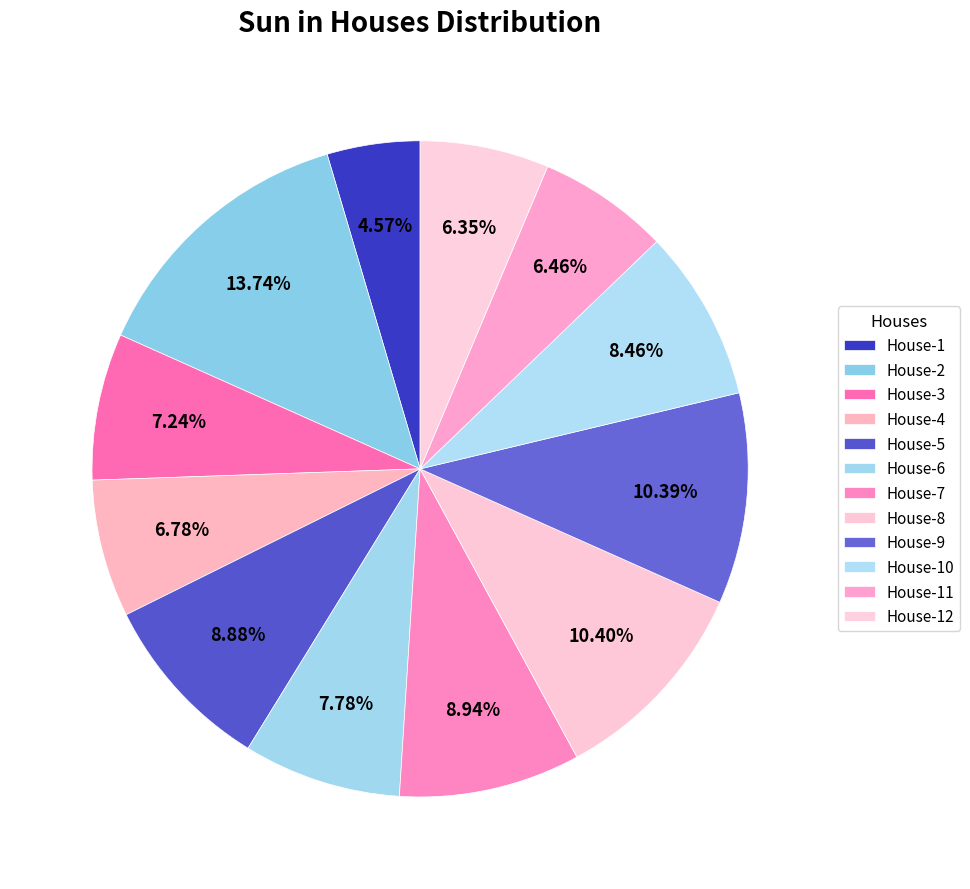

Which category has the biggest portion of the pie?

House-2